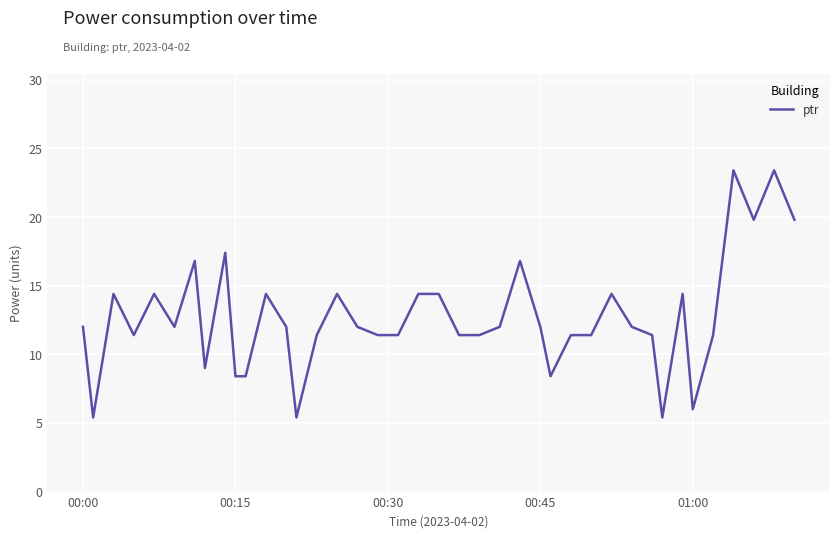

What is the maximum value shown in the chart?

23.4